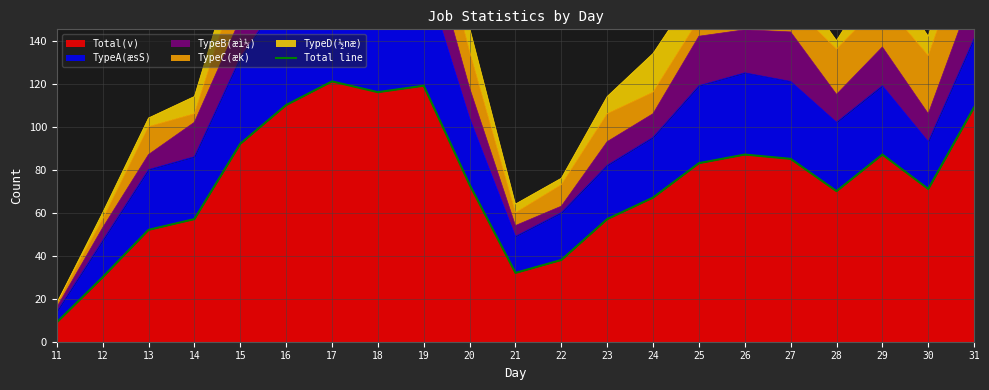

List the labels in order of value, largest first.

17, 19, 18, 16, 31, 15, 26, 29, 27, 25, 20, 30, 28, 24, 14, 23, 13, 22, 21, 12, 11